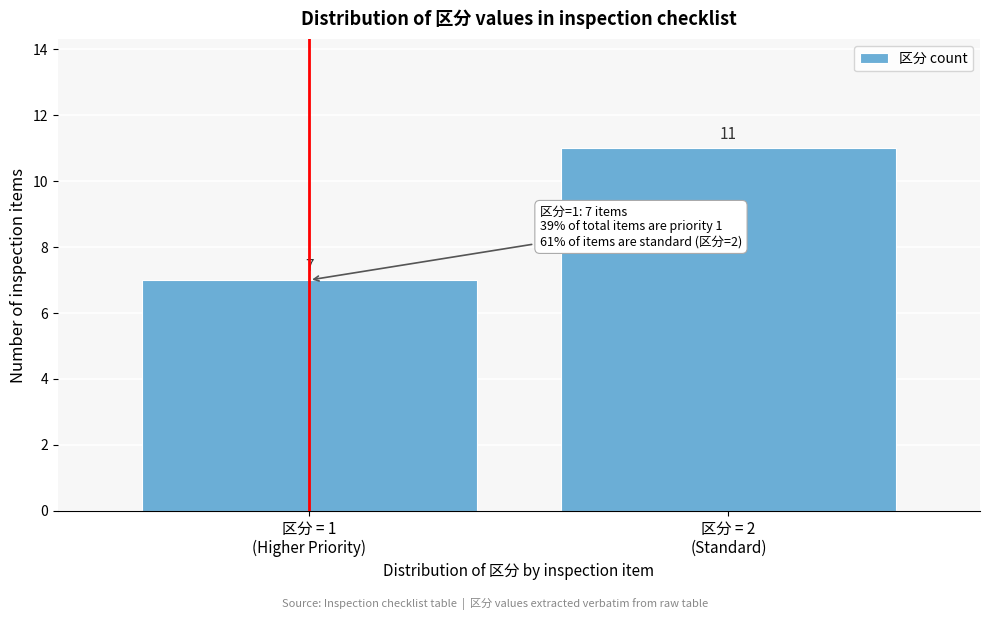

Reading left to right, list all the values displayed in this chart.

7	11